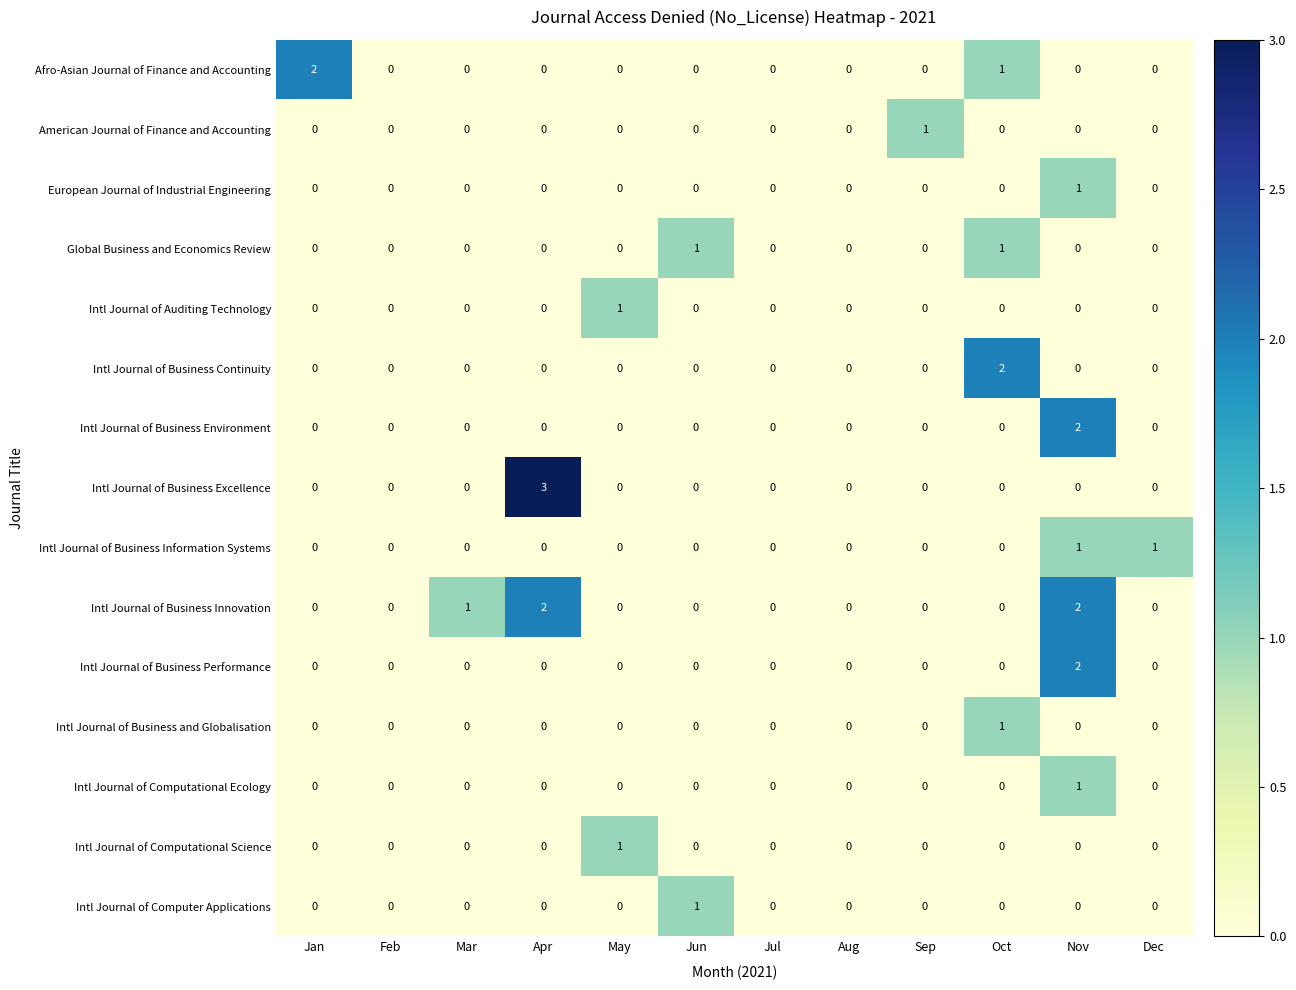

At which category is the sum across all series the highest?

Nov